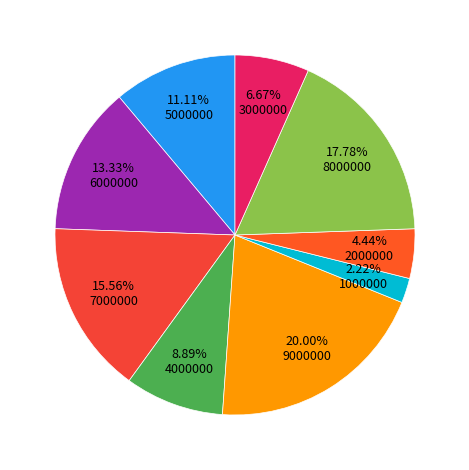

How many segments does this pie chart have?

9